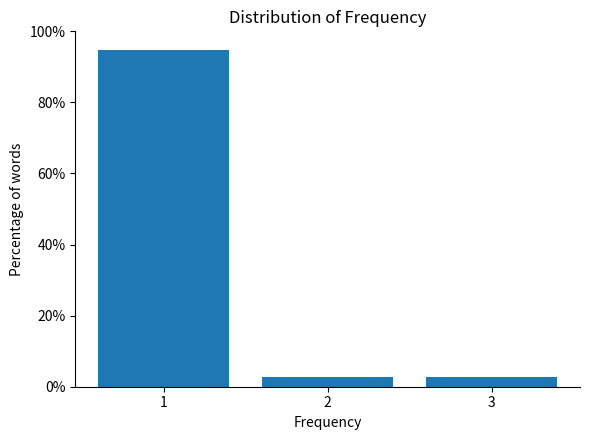

Reading left to right, transcribe all the data shown in this chart.

1=94.7	2=2.6	3=2.6